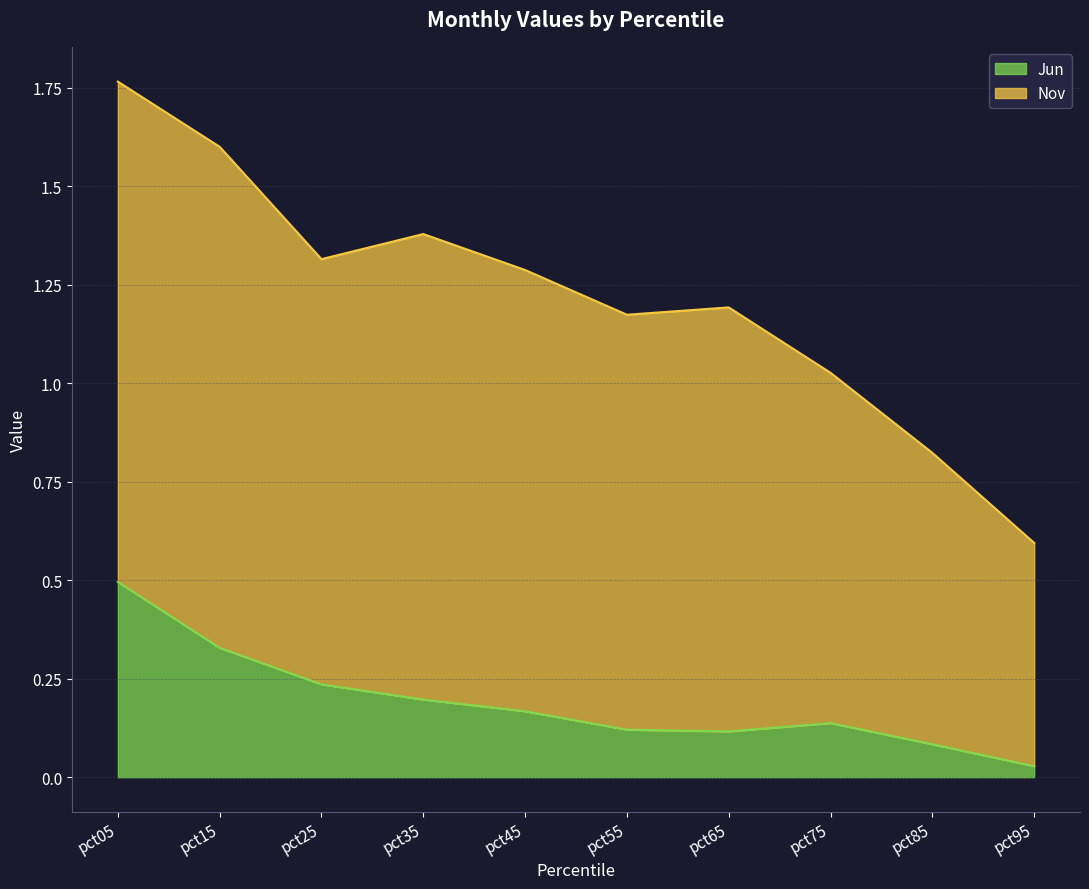

Rank the categories by value from lowest to highest.

pct95, pct85, pct65, pct55, pct75, pct45, pct35, pct25, pct15, pct05